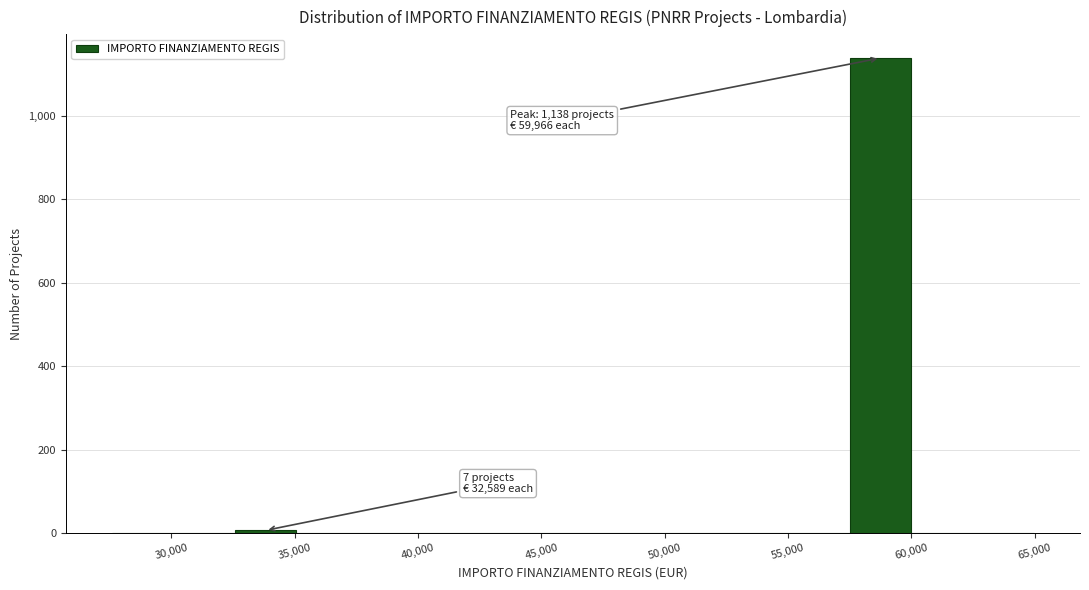

Which range on the x-axis has the tallest bar?

57500 to 60000